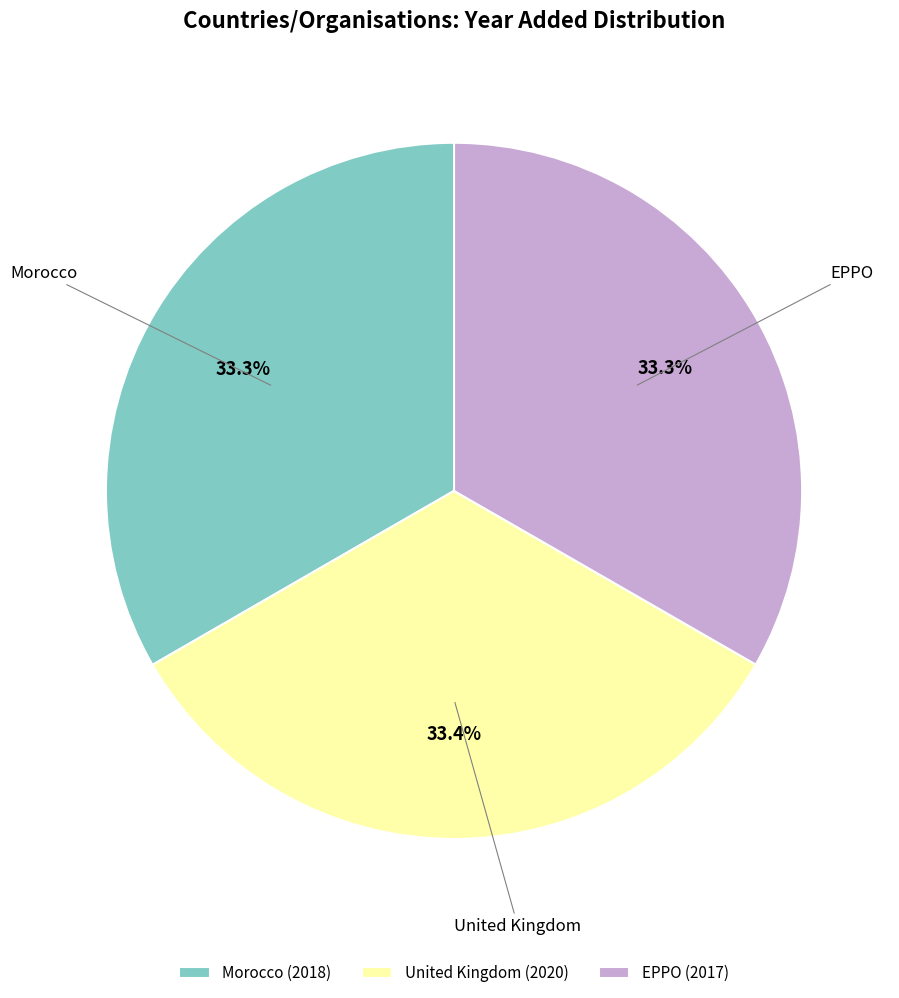

What portion of the pie excludes Morocco?

66.7%